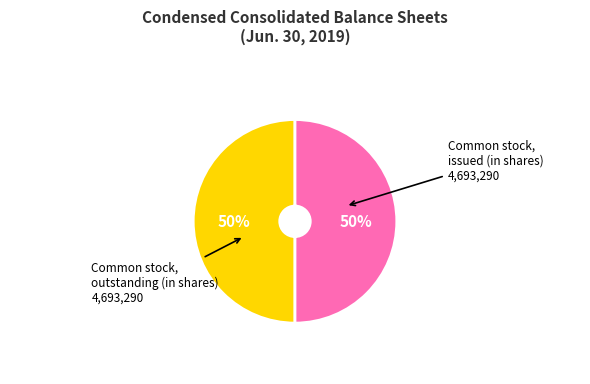

To the nearest percent, what is the average slice percentage?

50%